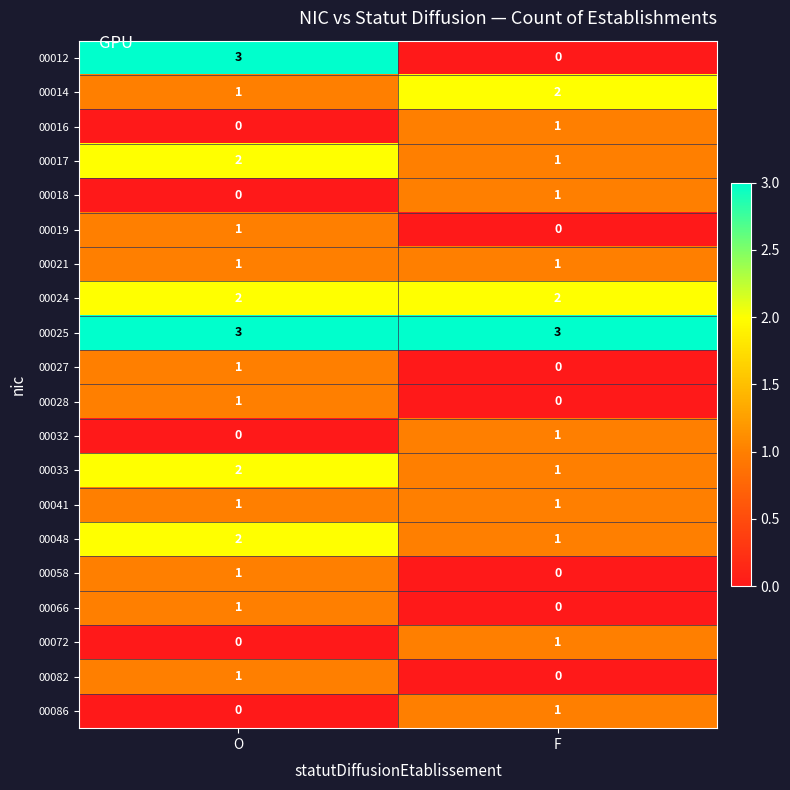

What is the sum of all 00048 values?

3